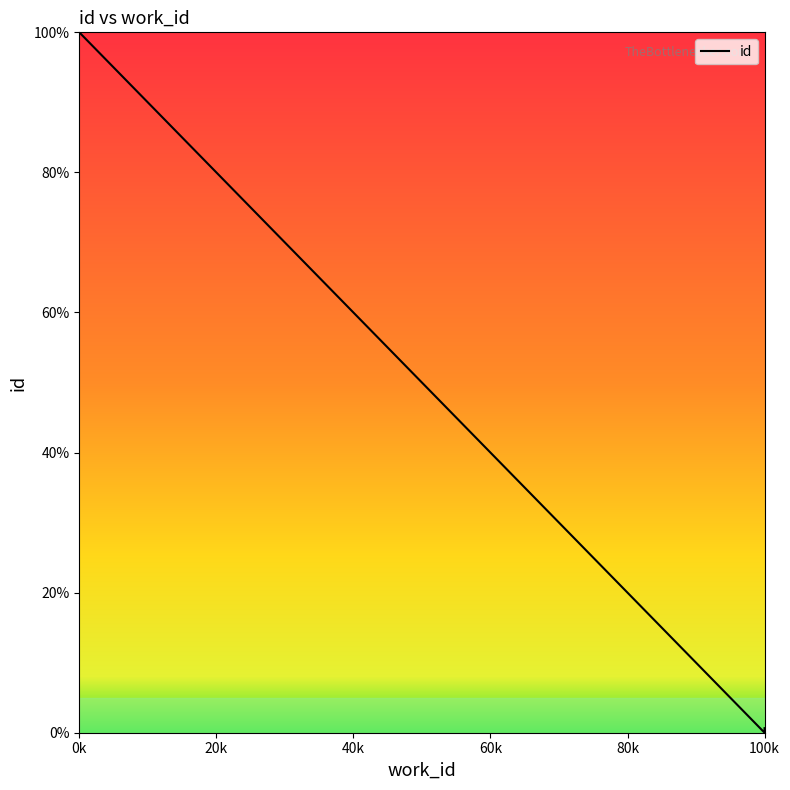

How many data points does each series have?

3